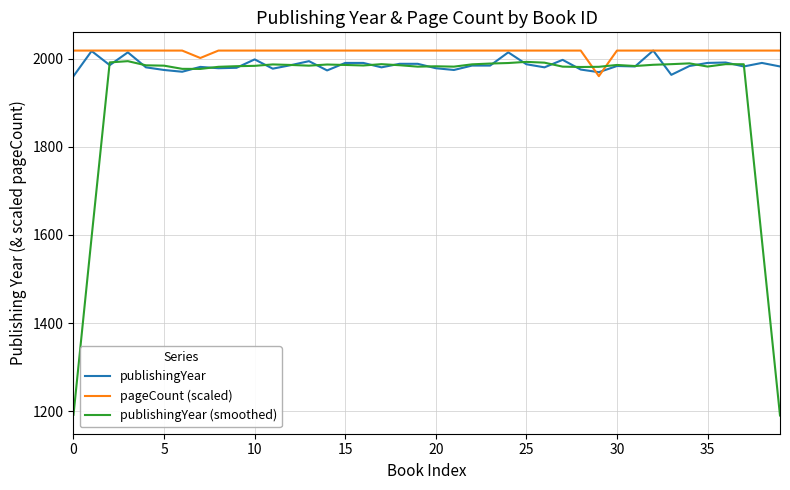

How many lines are shown in the chart?

3